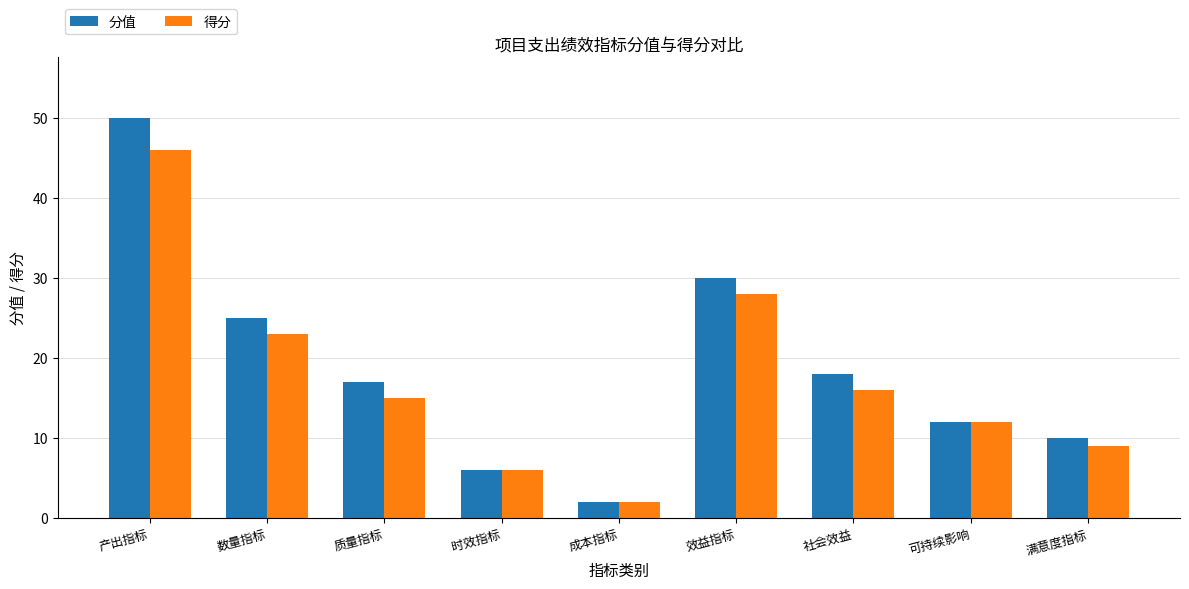

The value of 分值 at 可持续影响 is 21. True or false?

False